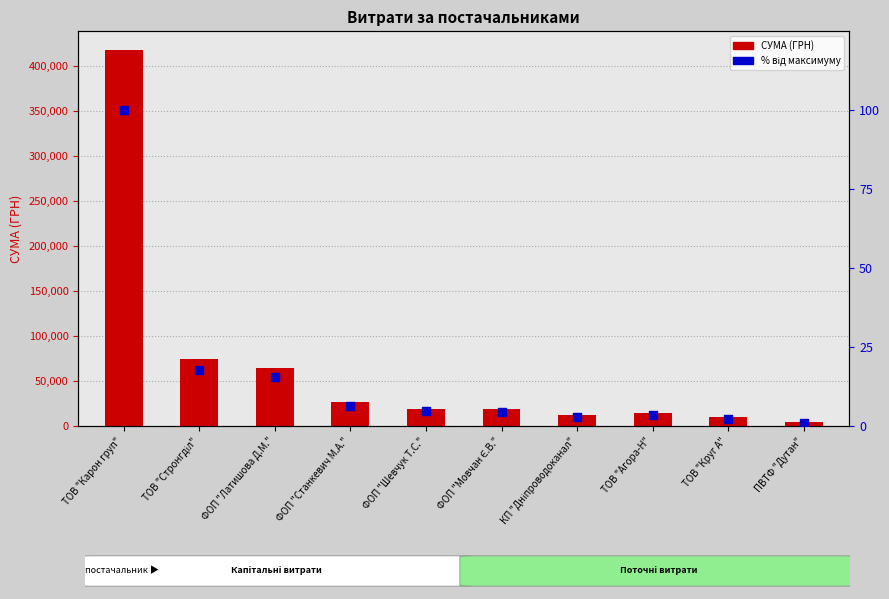

At how many categories does at least one series exceed 410289?

1